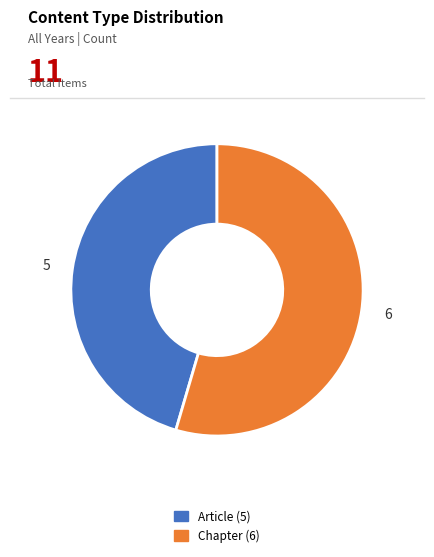

How many slices are in this pie chart?

2